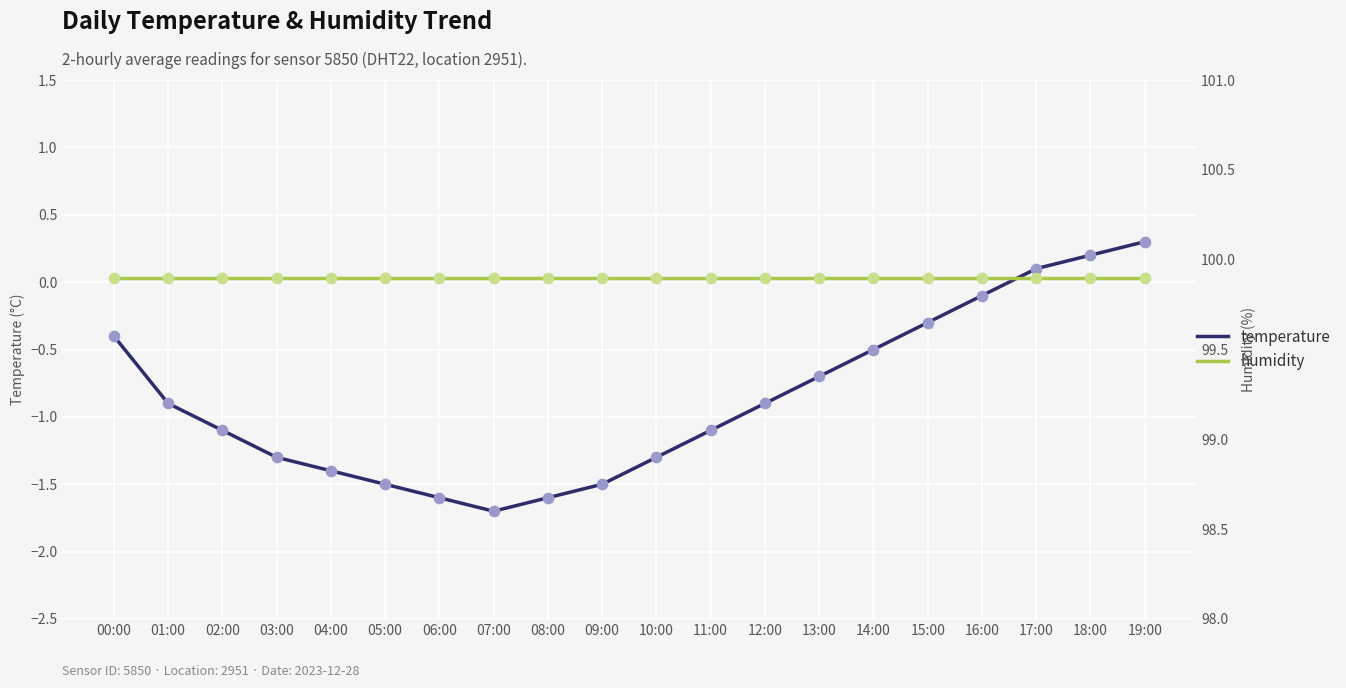

Is the value of temperature at 11:00 greater than the value of humidity at 02:00?

No